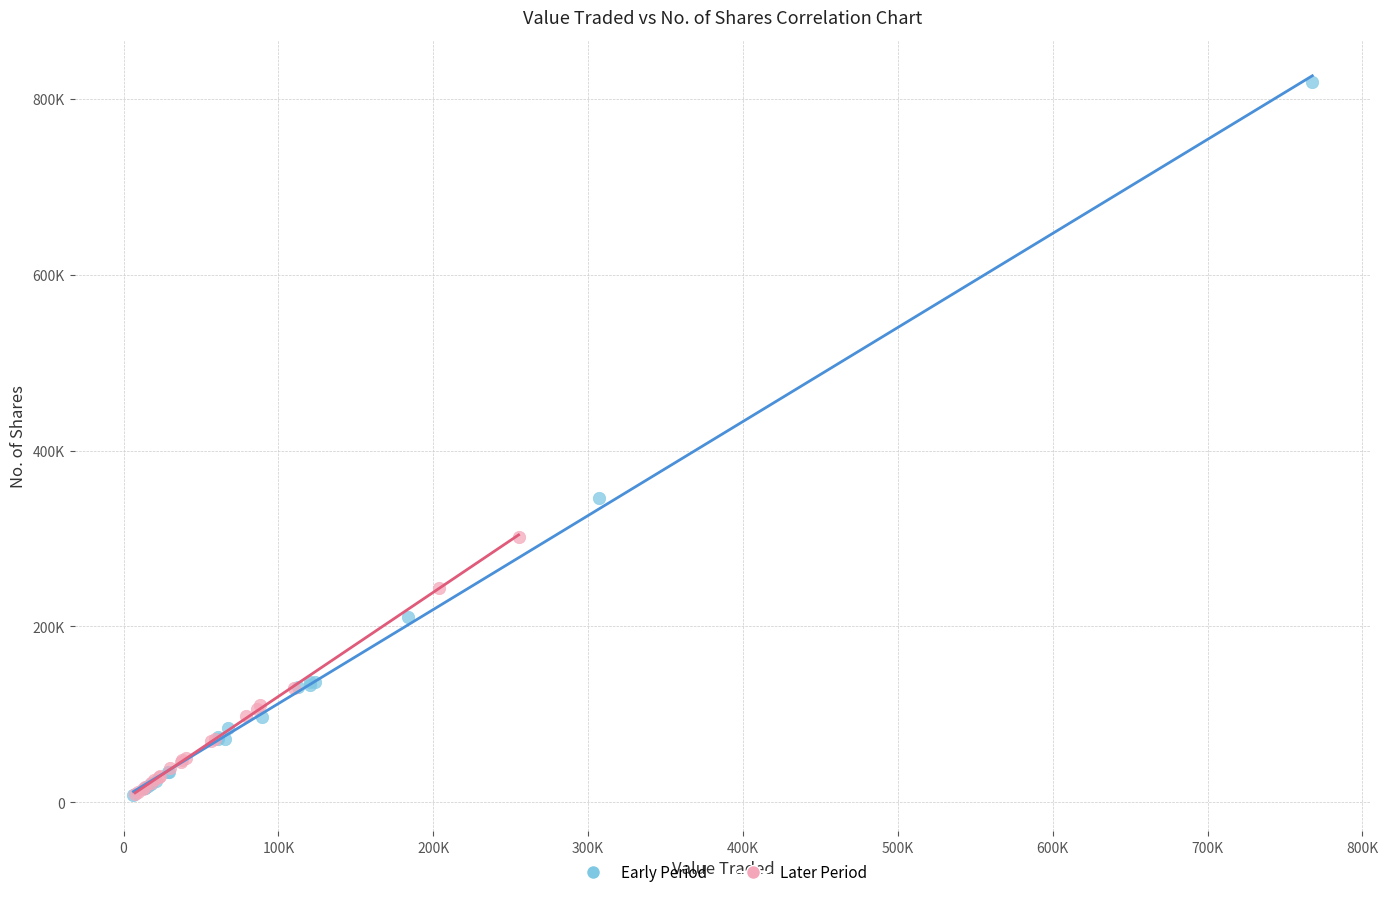

What are all the series names shown in the legend?

Early Period, Later Period